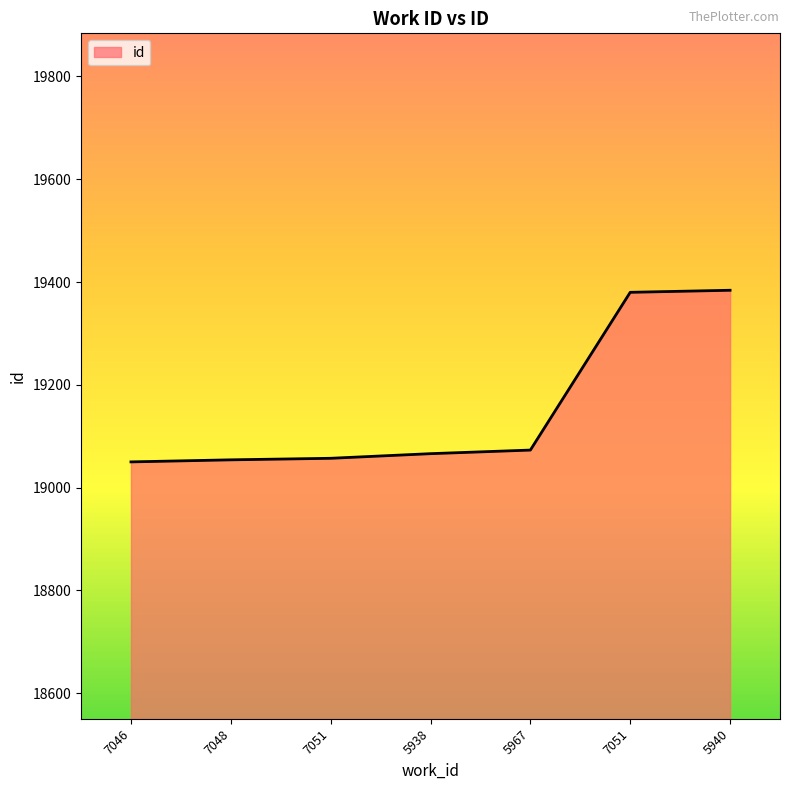

Count the number of categories in the chart.

7